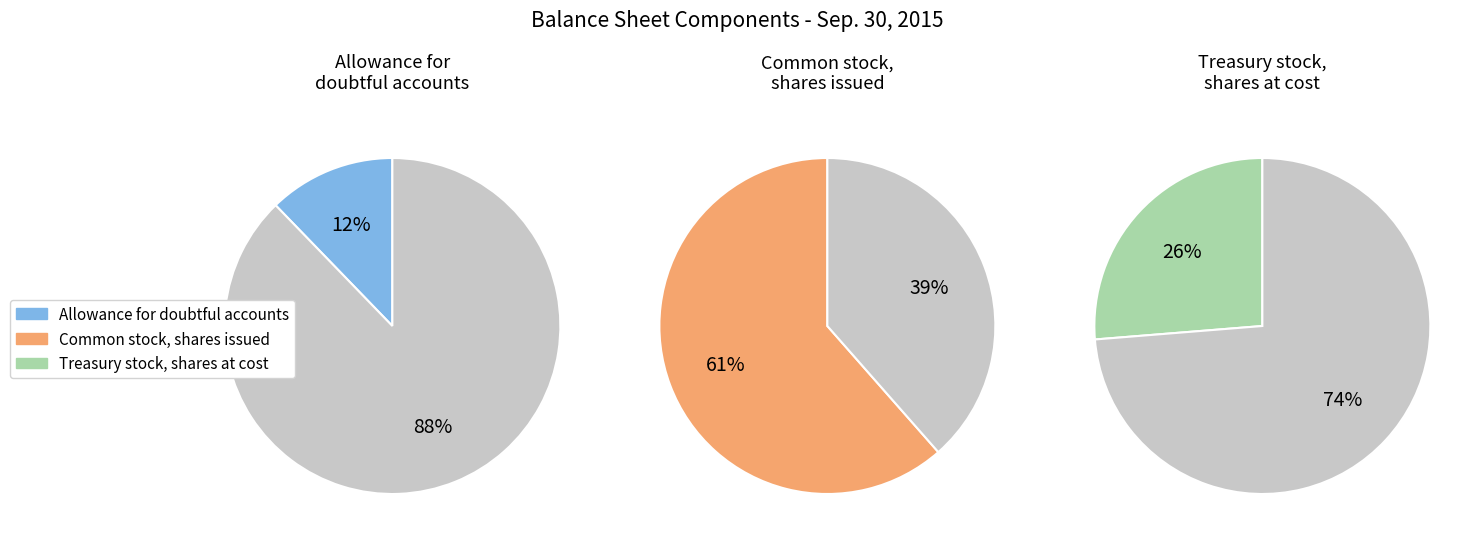

Rank the categories by value from highest to lowest.

Common stock, shares issued, Treasury stock, shares at cost, Allowance for doubtful accounts